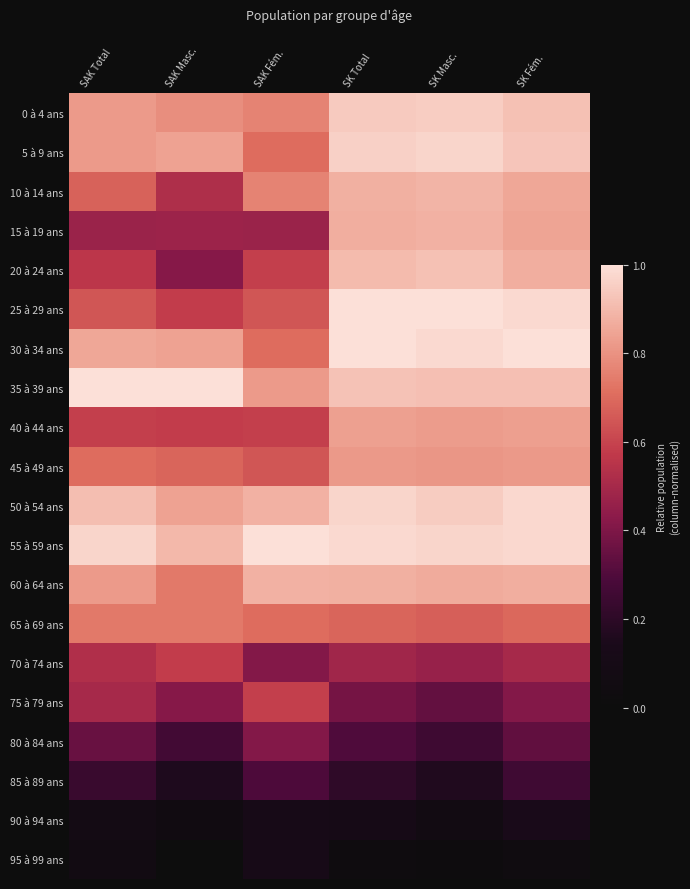

How many categories are shown in the chart?

6